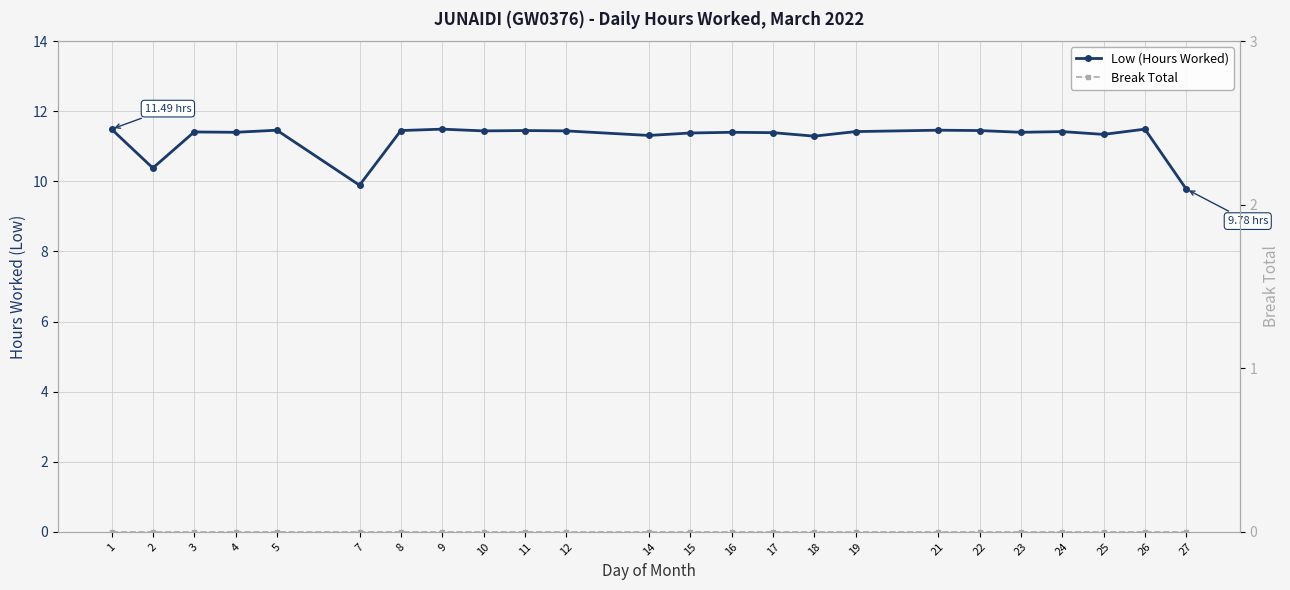

True or false: Break Total has a value of 0.0 at 27.

True